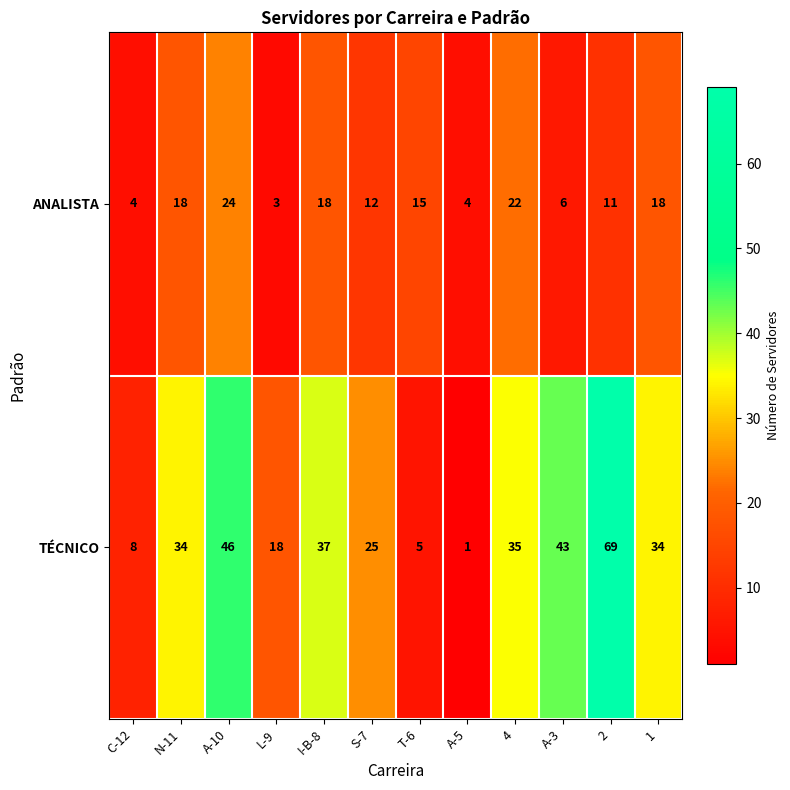

At which category is the sum across all series the highest?

2